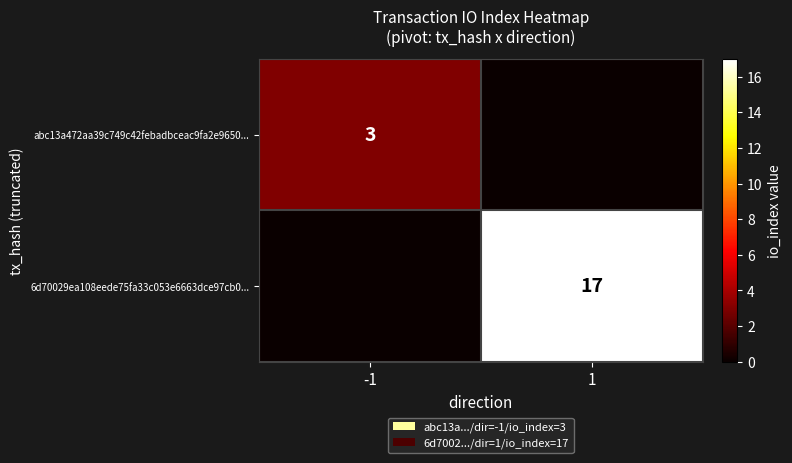

The 6d70029ea108eede75fa33c053e6663dce97cb0... series shows 17 at 1. True or false?

True